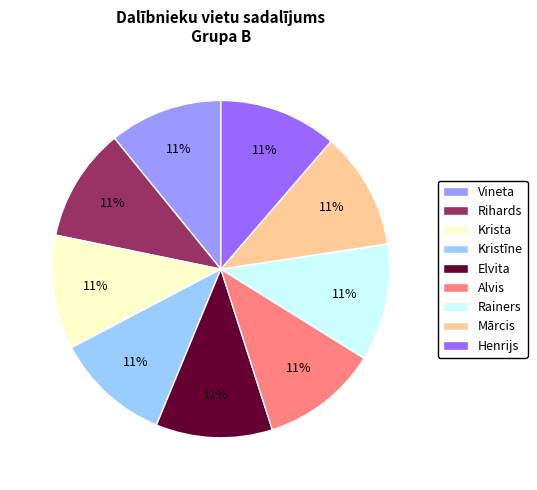

What is the ratio of the value at Kristīne to the value at Henrijs?

1.0